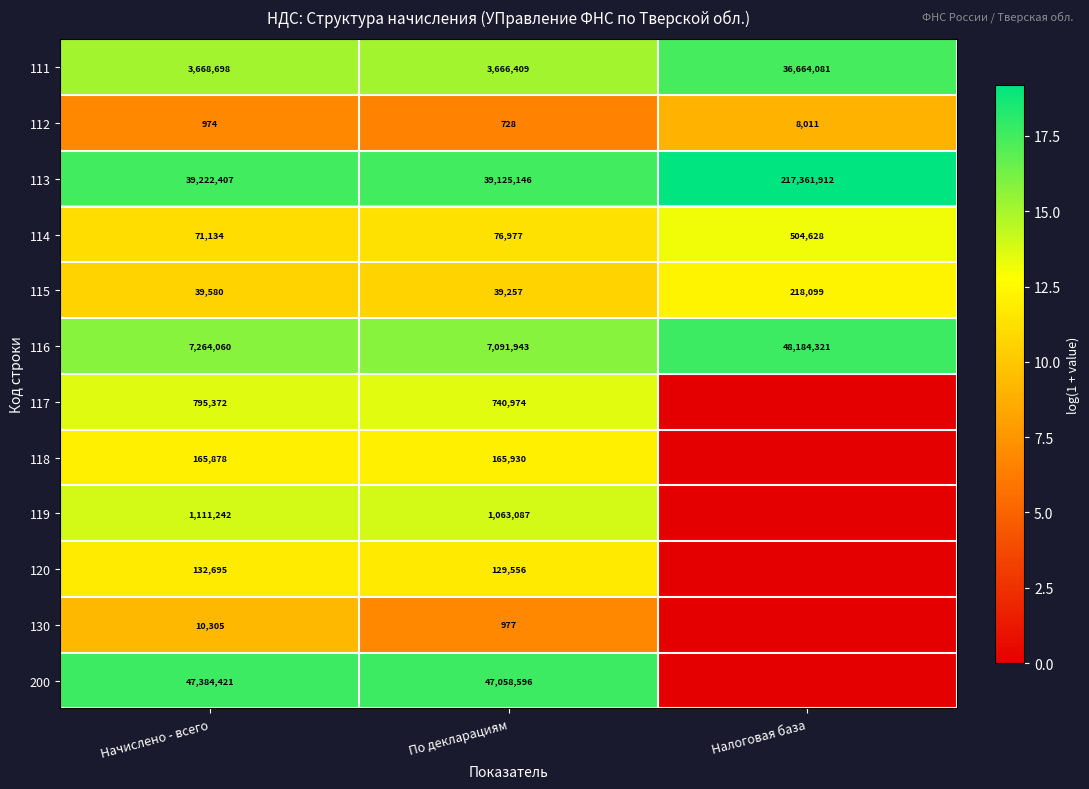

Rank the series at По декларациям from highest to lowest value.

200, 113, 116, 111, 119, 117, 118, 120, 114, 115, 130, 112